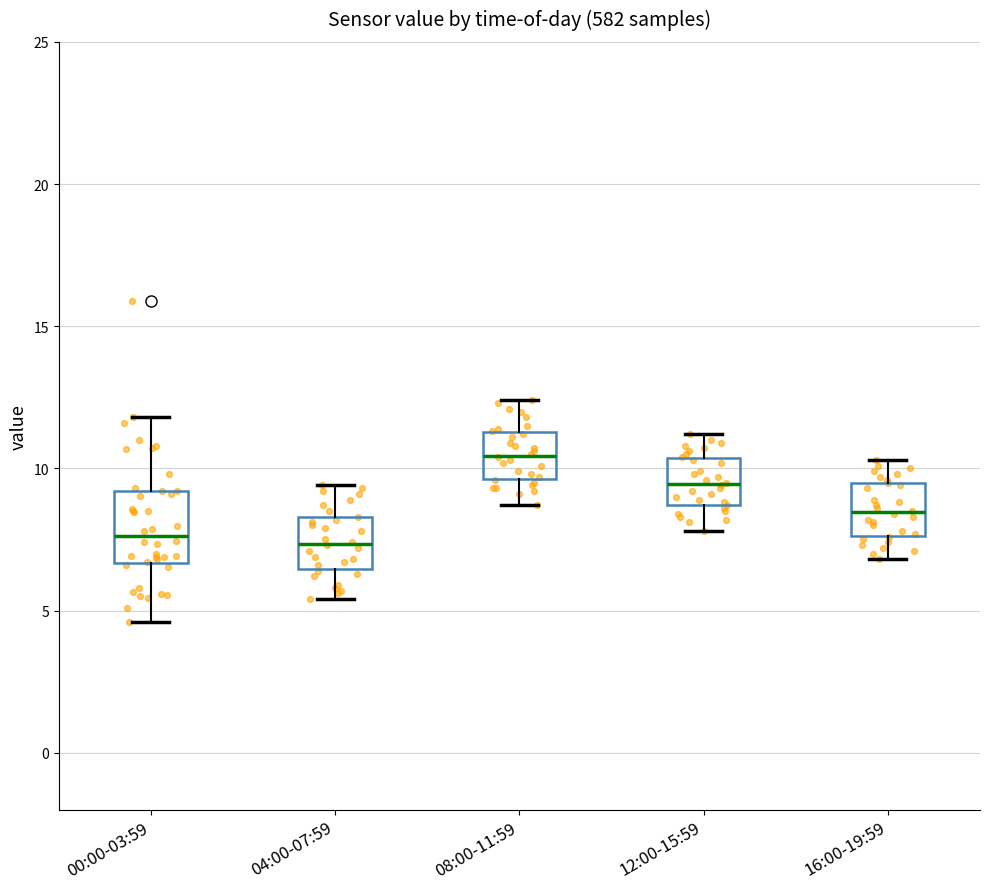

Which box has the highest median line?

08:00-11:59